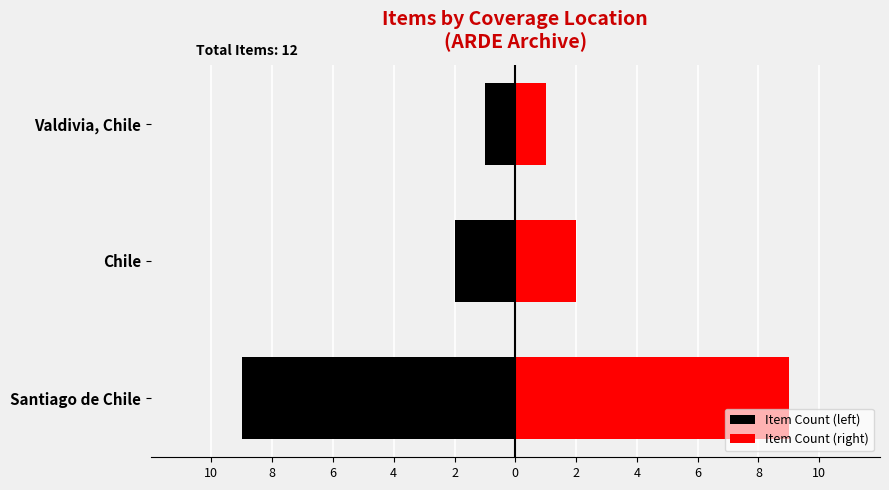

Reading left to right, what are all the values shown in this chart?

Item Count (left): -9	-2	-1
Item Count (right): 9	2	1